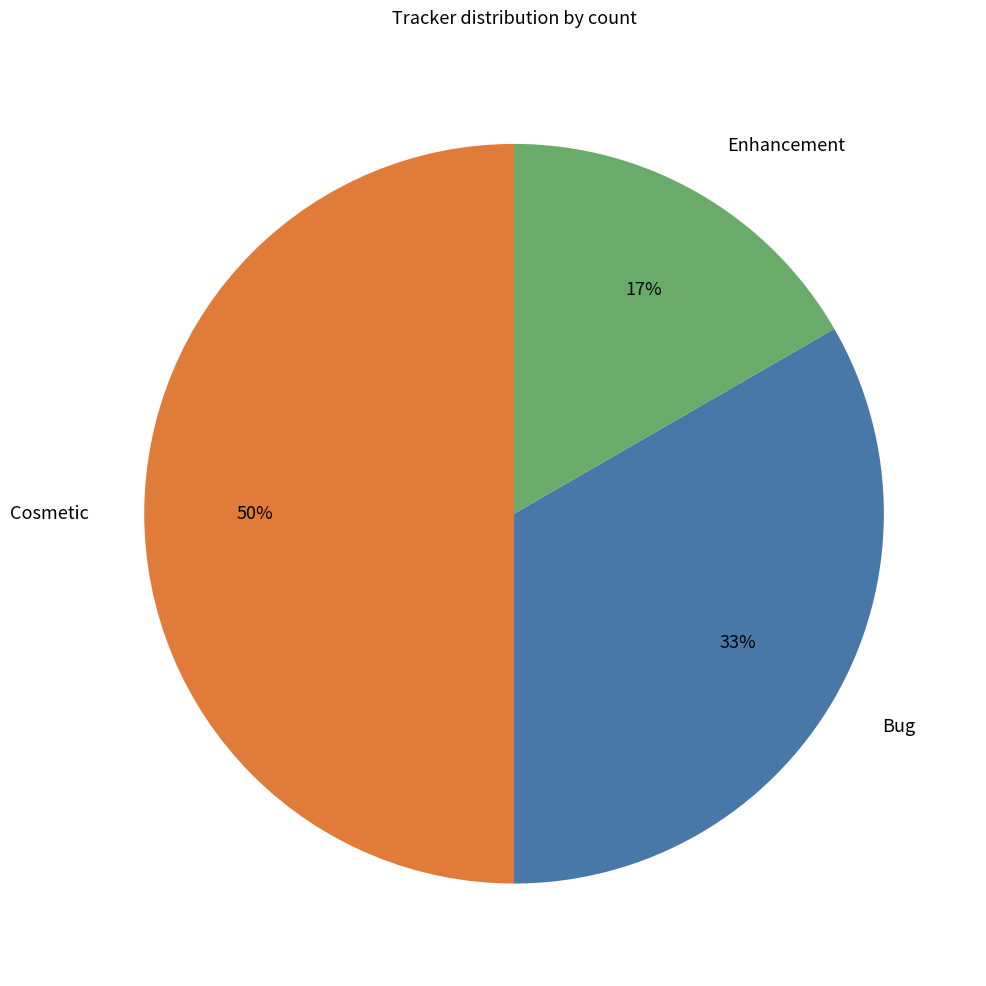

Combined, do Cosmetic and Bug account for over 50%?

Yes